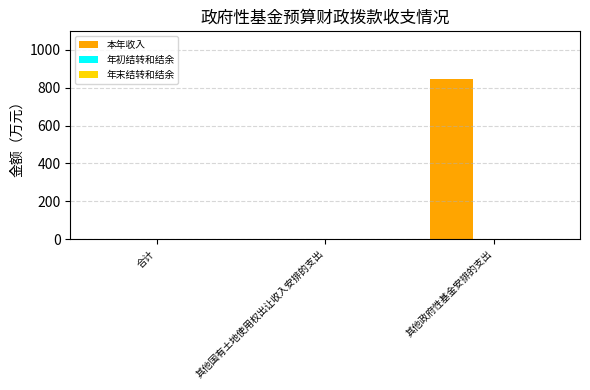

Are the bars horizontal?

No